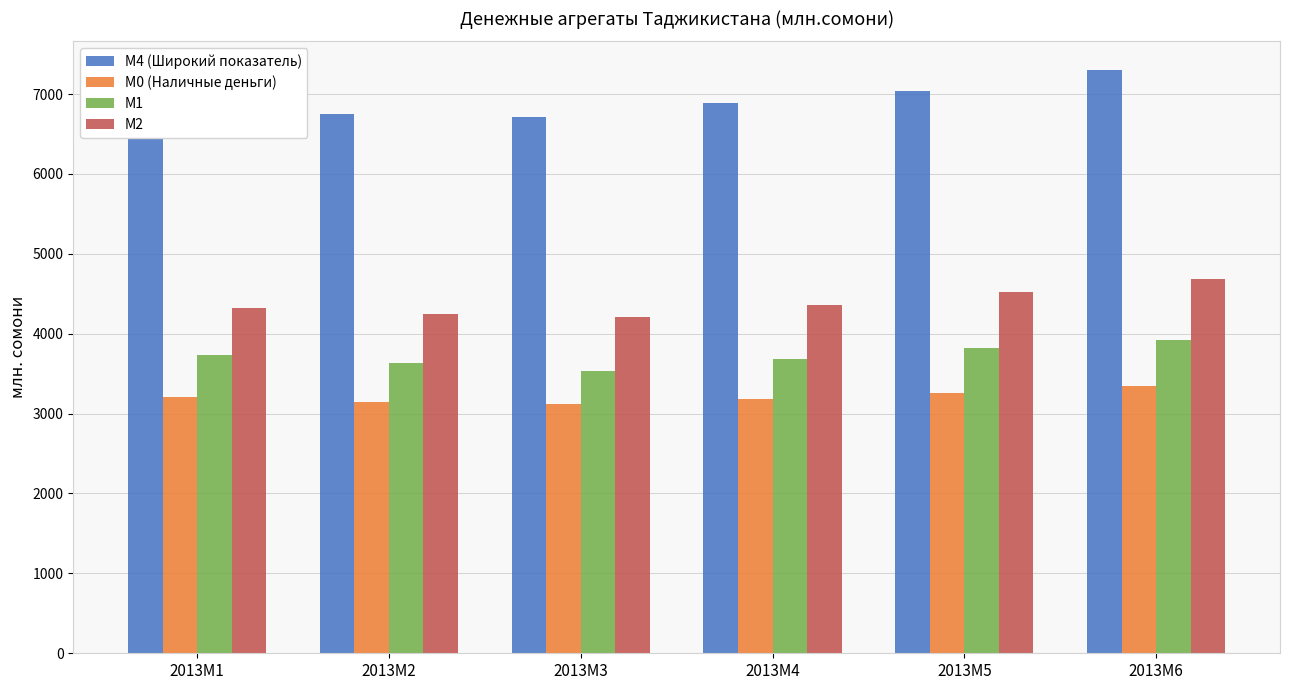

The value of М0 (Наличные деньги) at 2013M6 is 5782.0. True or false?

False